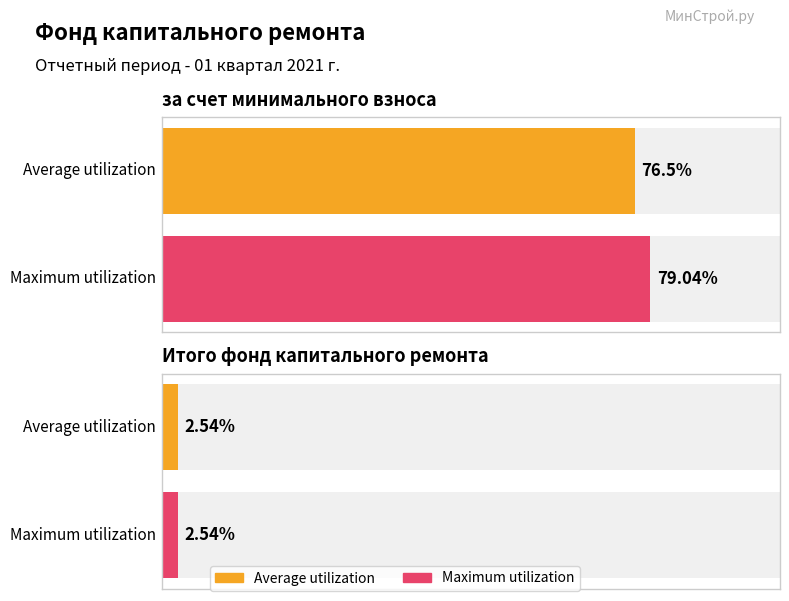

Between за счет минимального взноса and Итого фонд капитального ремонта, which is larger?

за счет минимального взноса